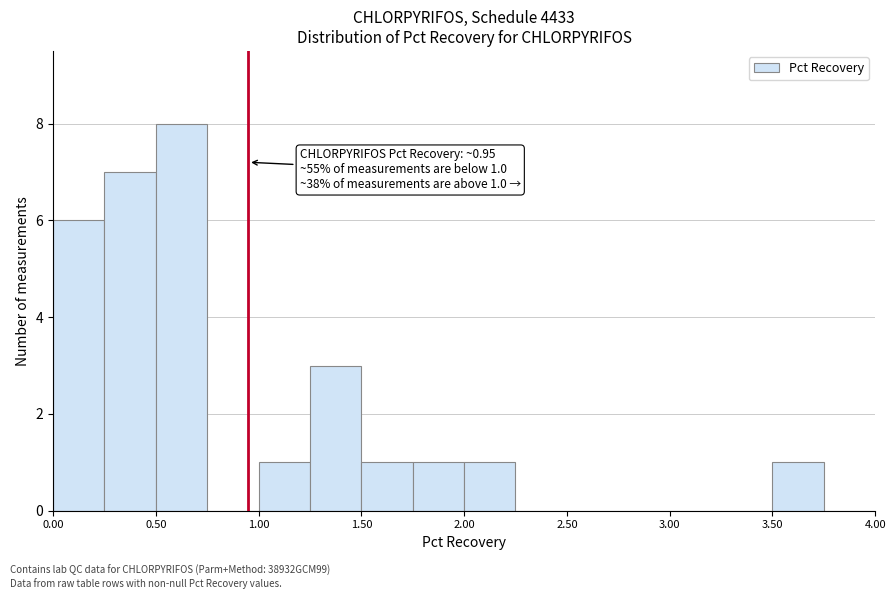

Over which range of the x-axis is the bar tallest?

0.50 to 0.75